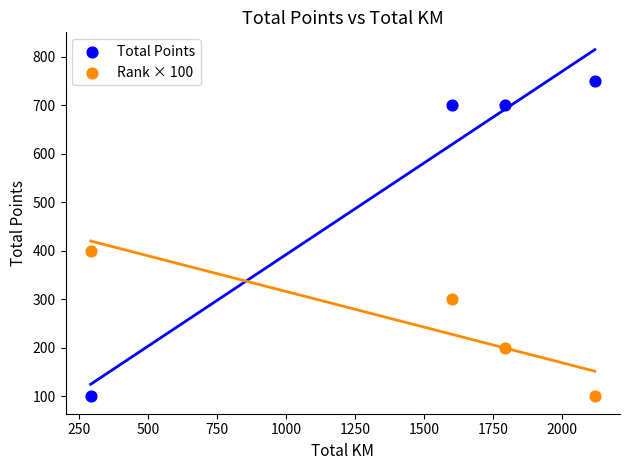

What is the X range (max minus min) for the scatter plot?

1828